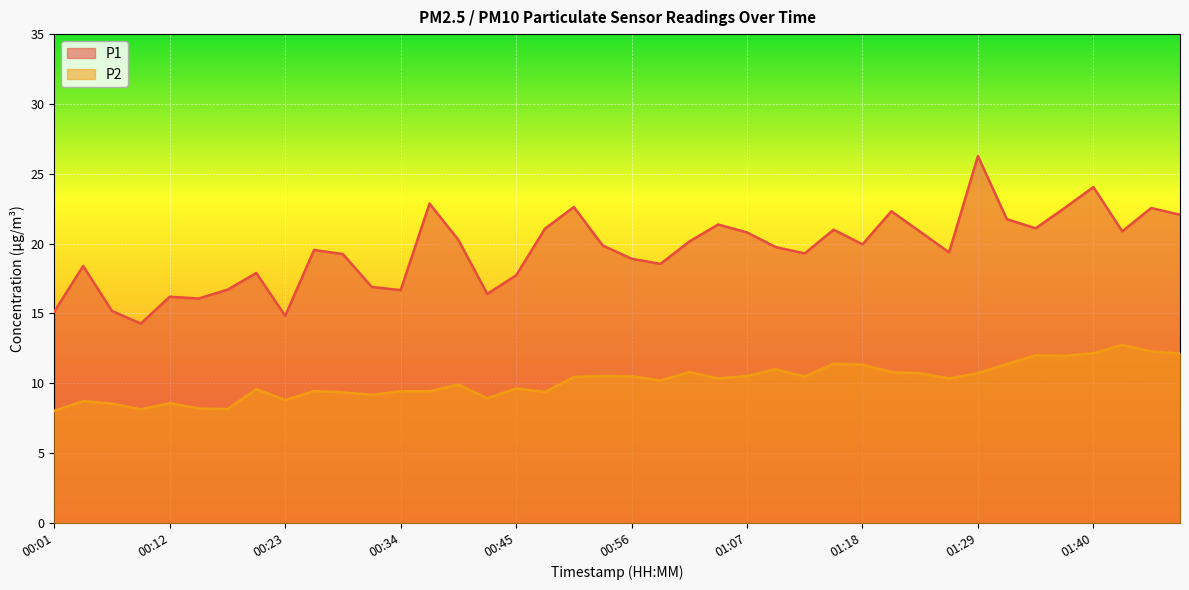

What is the smallest value displayed?

8.0